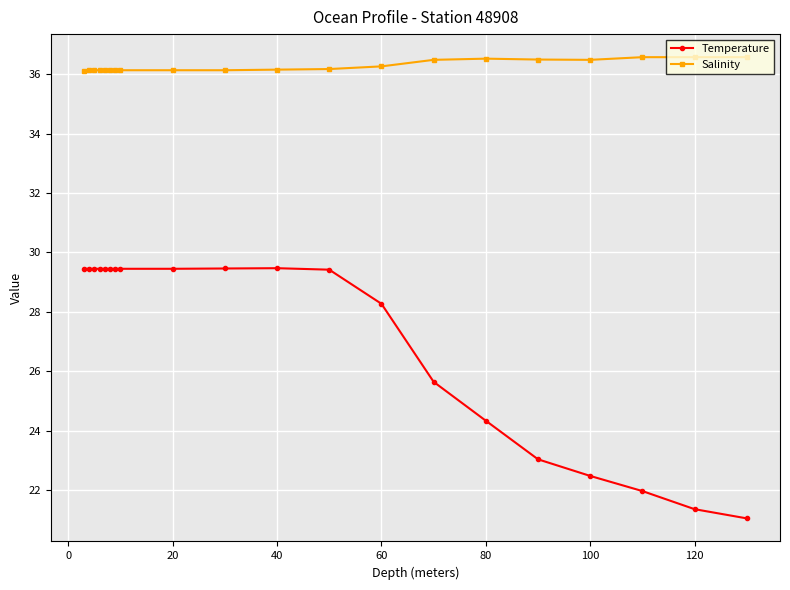

Does the chart have visible grid lines?

Yes